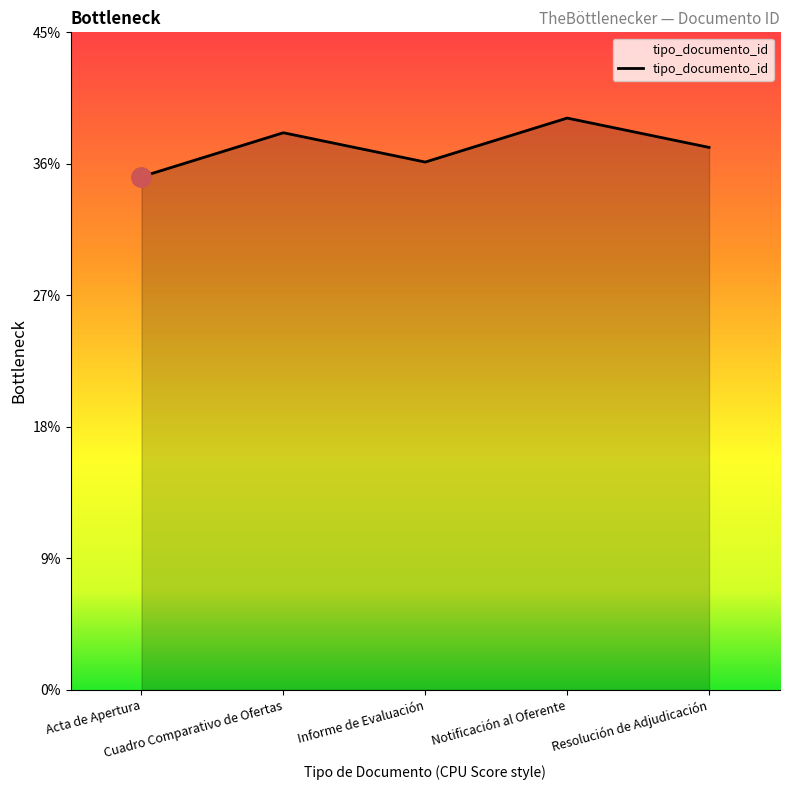

Does the chart display data point markers on the line(s)?

No